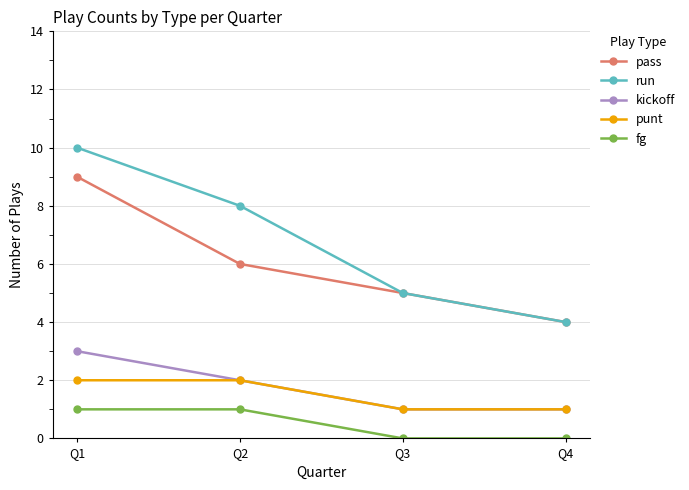

Which series has the widest spread of values?

run